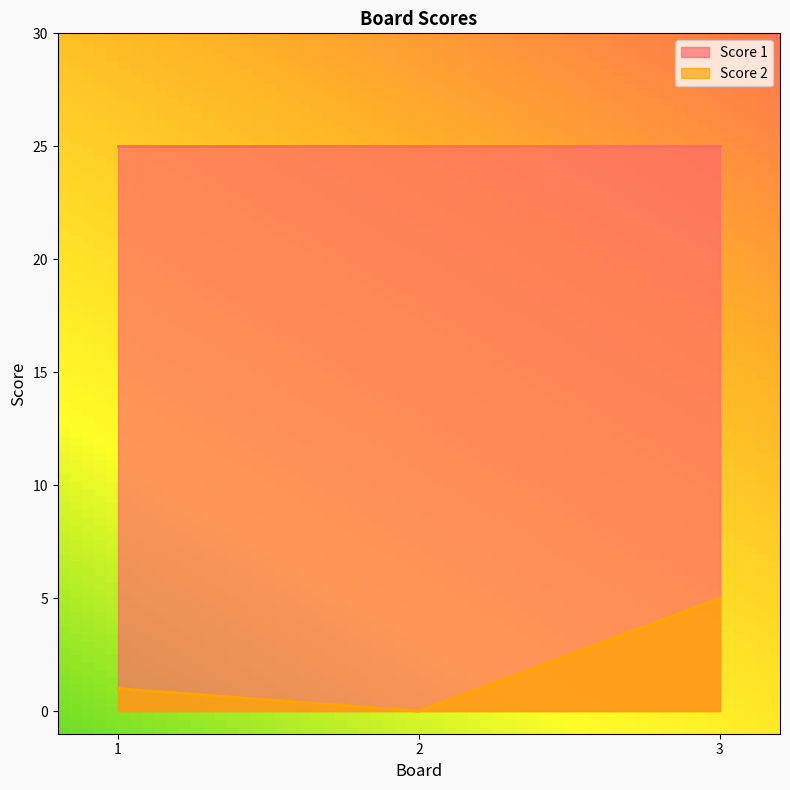

Count the values in the range 0 to 5.

3